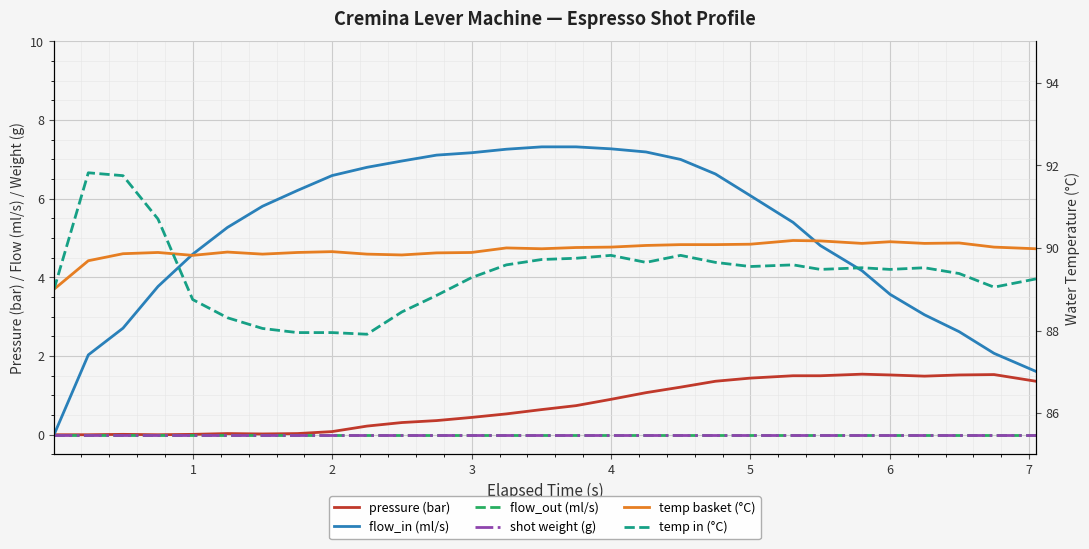

True or false: flow_out (ml/s) and pressure (bar) cross at least once.

False